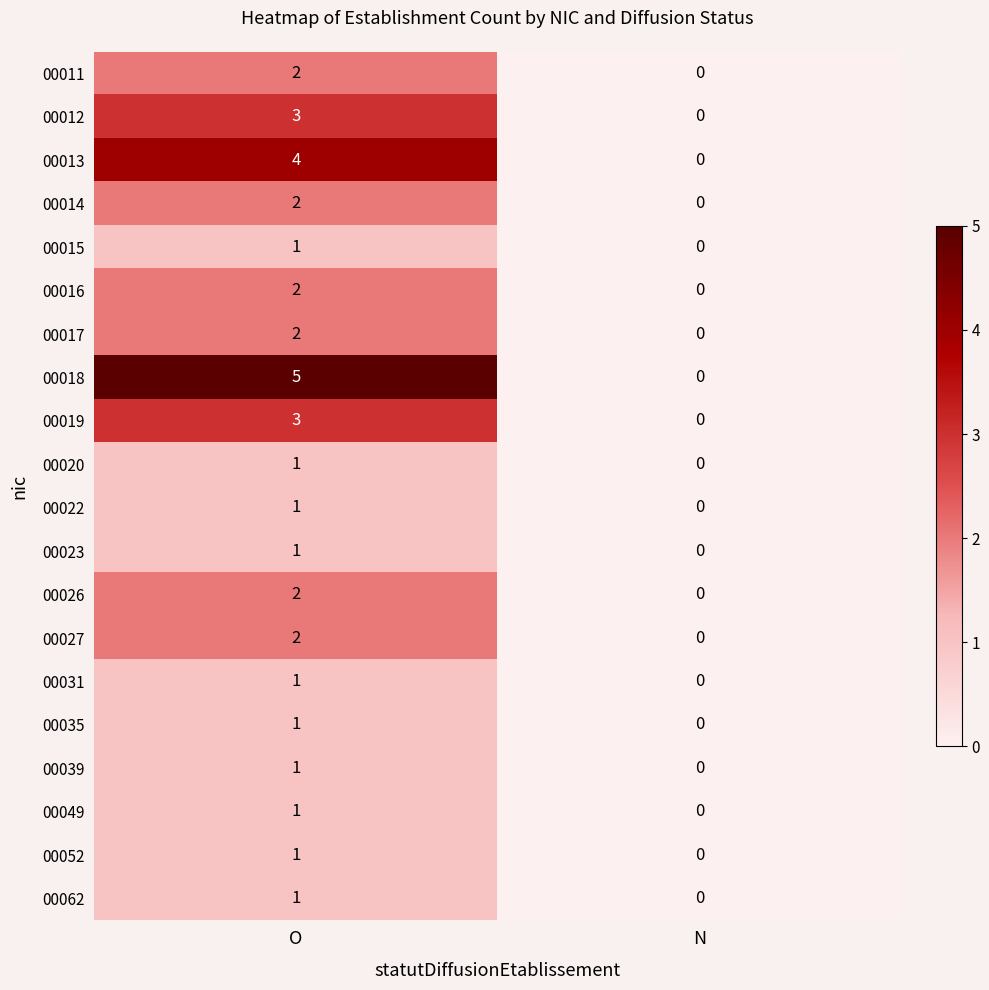

Rank the categories by 00039 value from highest to lowest.

O, N